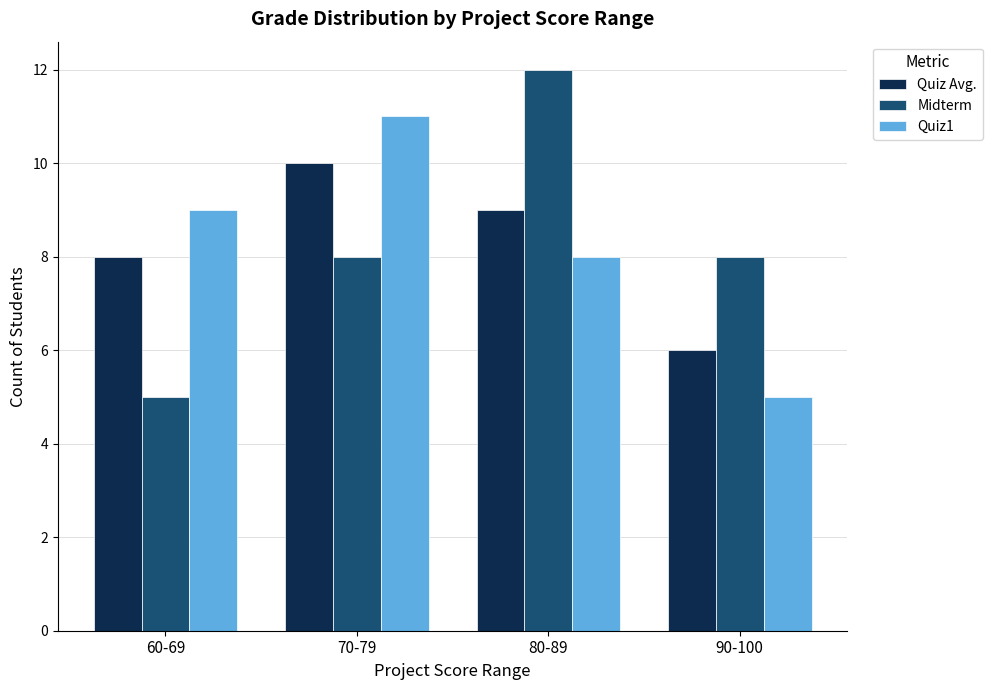

What are all the series names shown in the legend?

Quiz Avg., Midterm, Quiz1